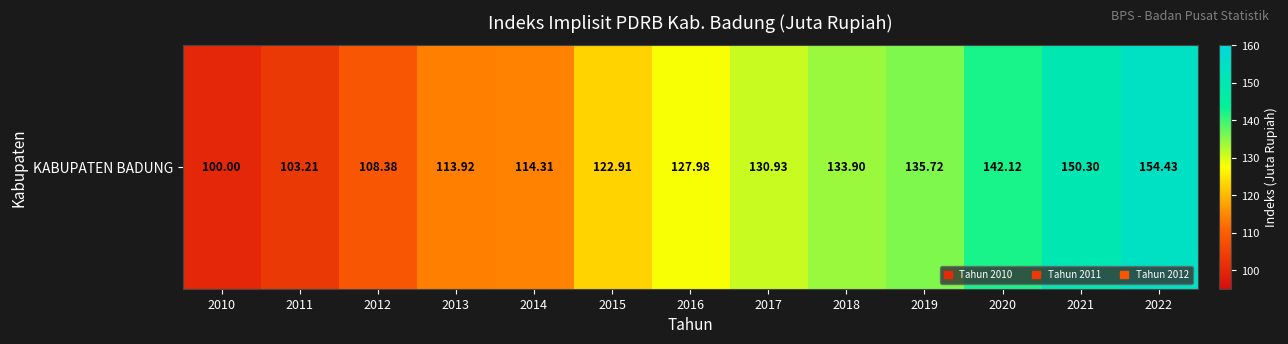

Is it true that the value at 2021 is 63.1?

False